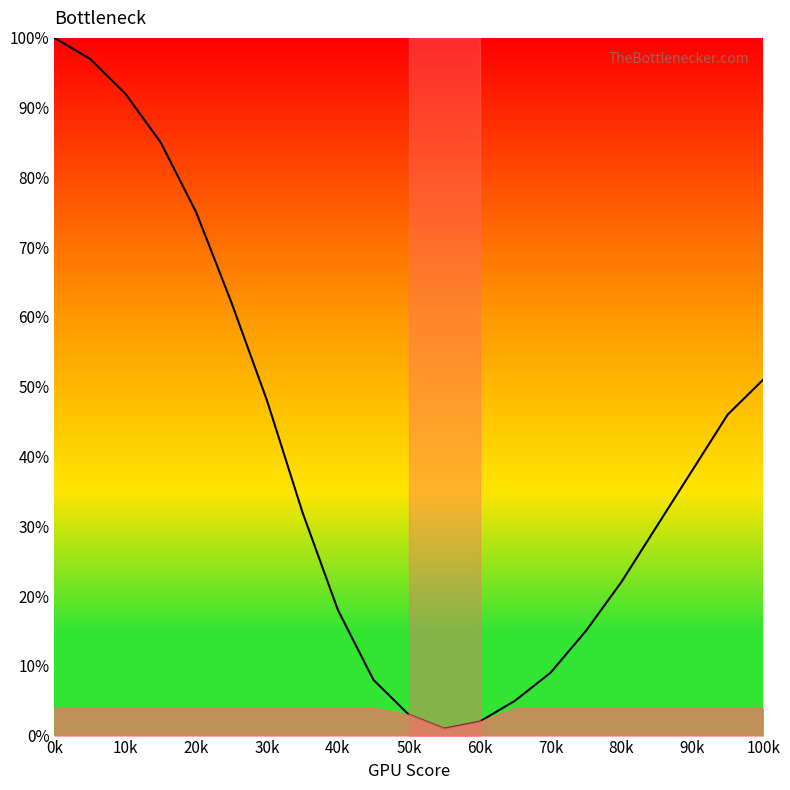

What is the greatest value displayed?

100